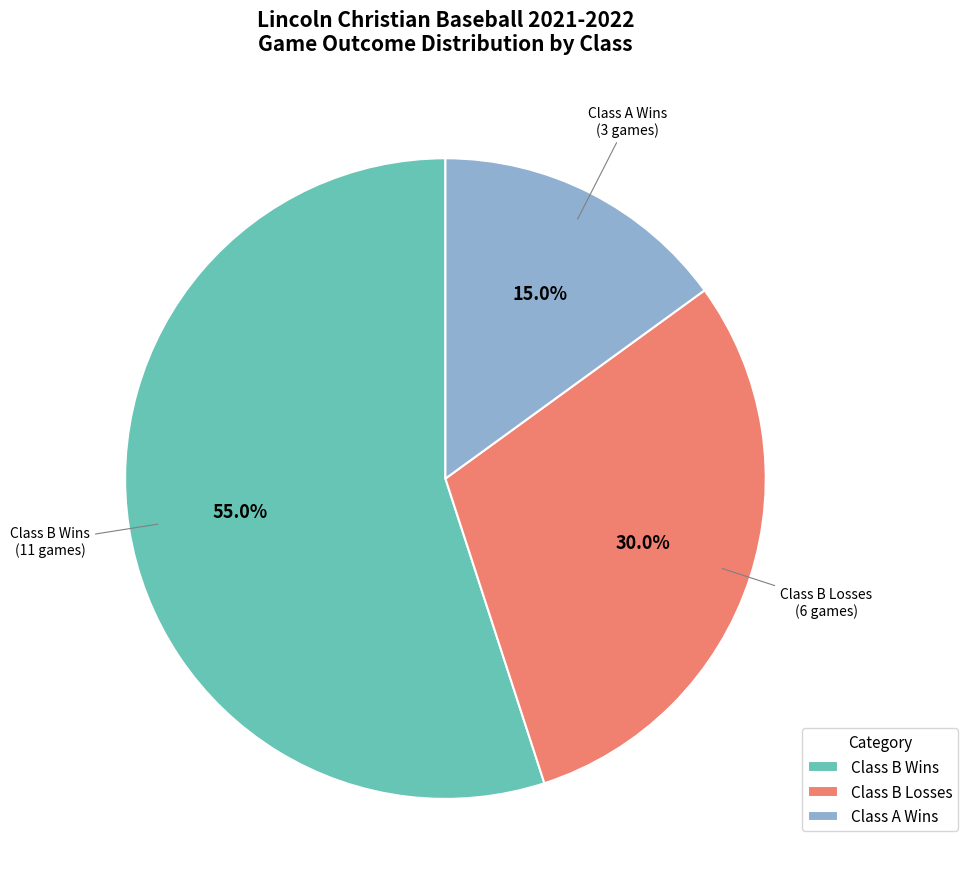

Rank the categories by value from lowest to highest.

Class A Wins, Class B Losses, Class B Wins